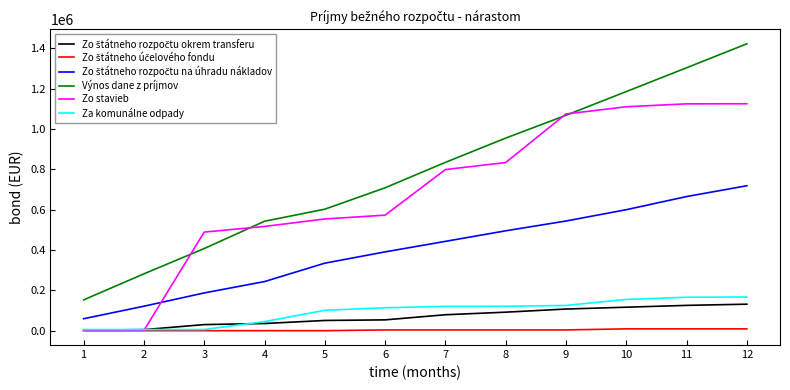

Which series has the widest spread of values?

Výnos dane z príjmov